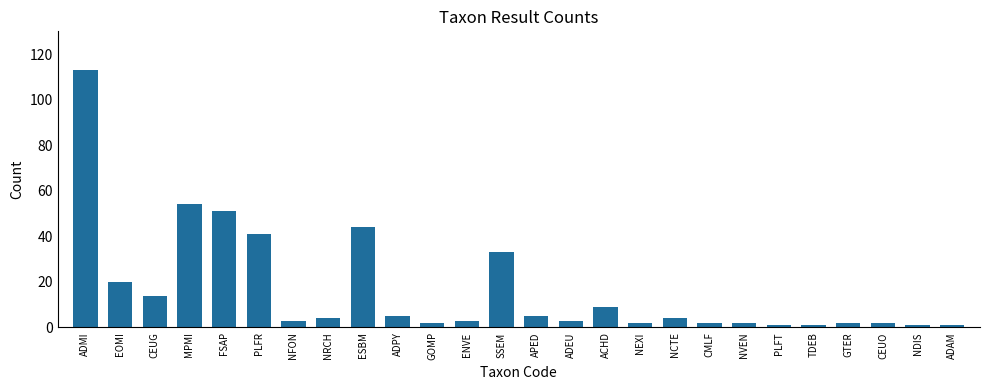

What is the ratio of the value at ADEU to the value at MPMI?

0.1